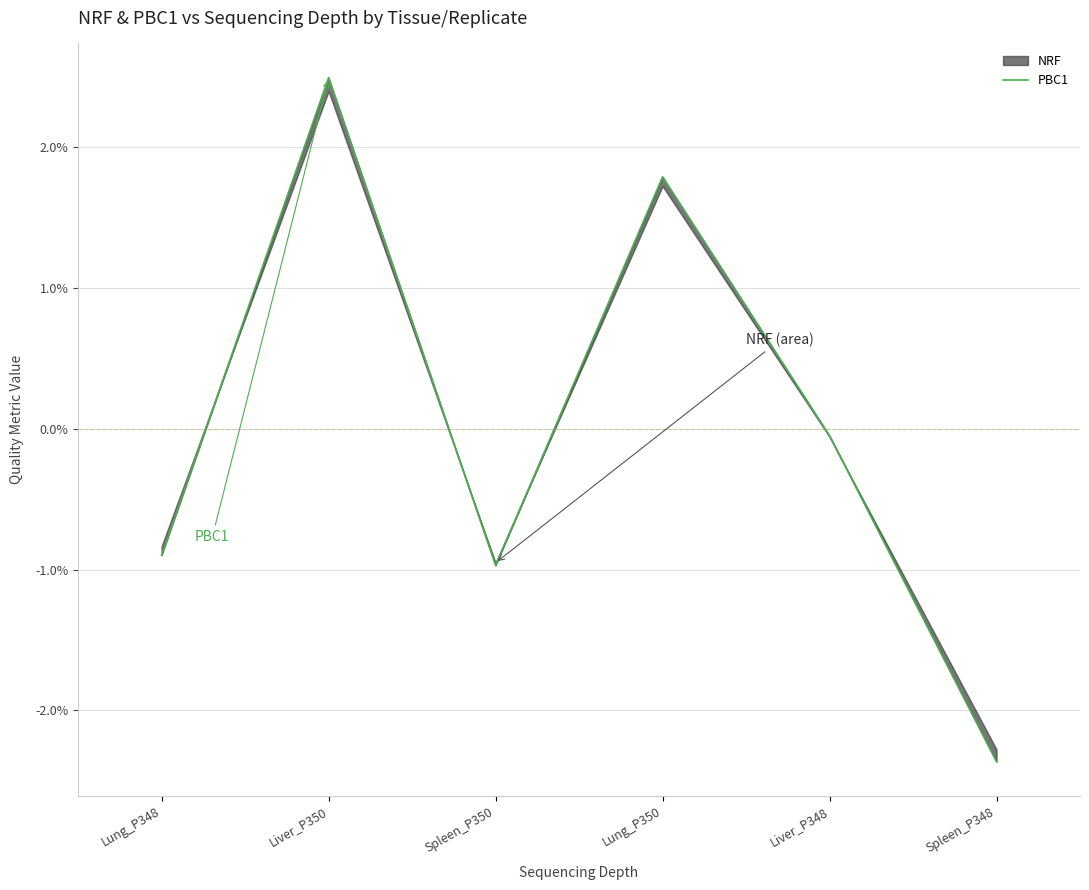

At which category does the chart reach its minimum across all series?

Spleen_P348